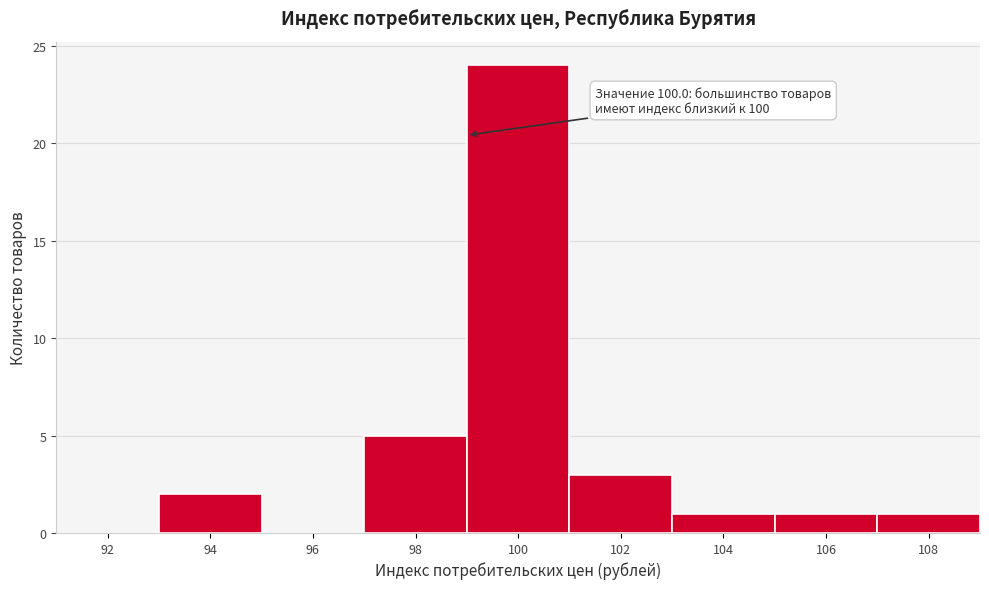

Reading left to right, extract all data points from this chart.

92=0	94=2	96=0	98=5	100=24	102=3	104=1	106=1	108=1